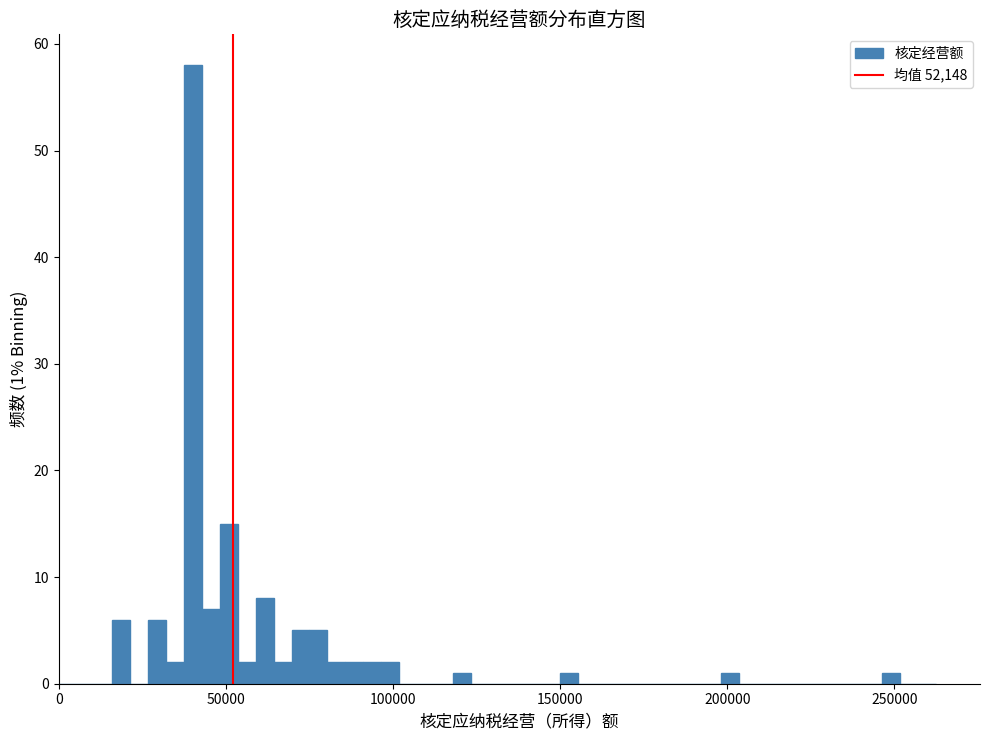

Around what value on the x-axis is the tallest bar? Give the approximate position of its centre, as read against the axis.

40000